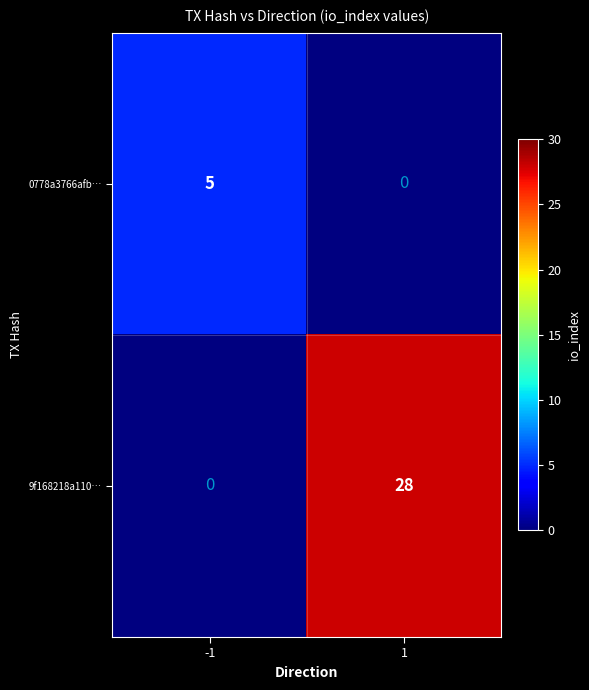

True or false: 9f168218a110… has a value of 28 at 1.

True